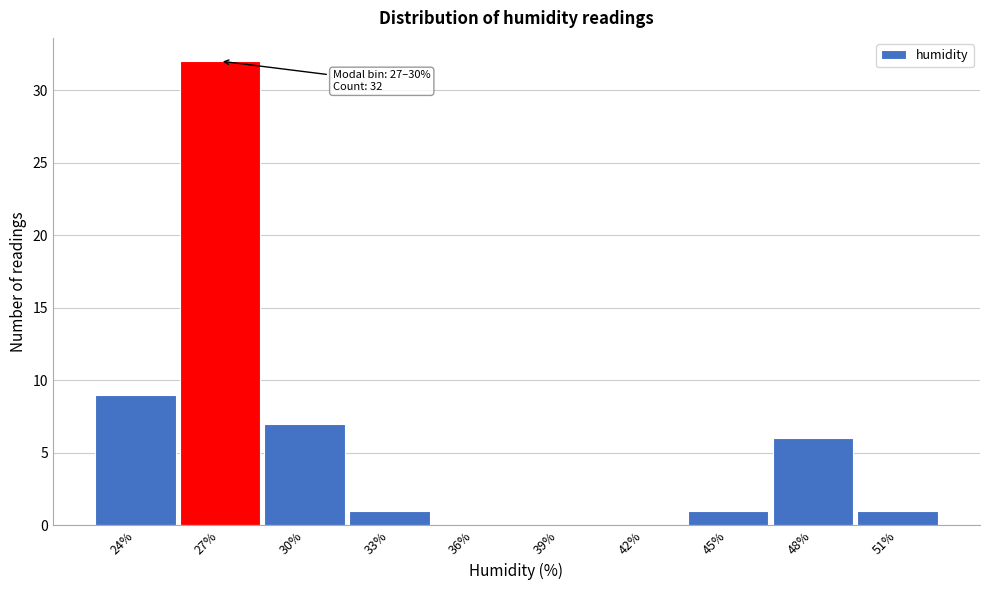

Reading left to right, what are all the values shown in this chart?

24%=9	27%=32	30%=7	33%=1	36%=0	39%=0	42%=0	45%=1	48%=6	51%=1